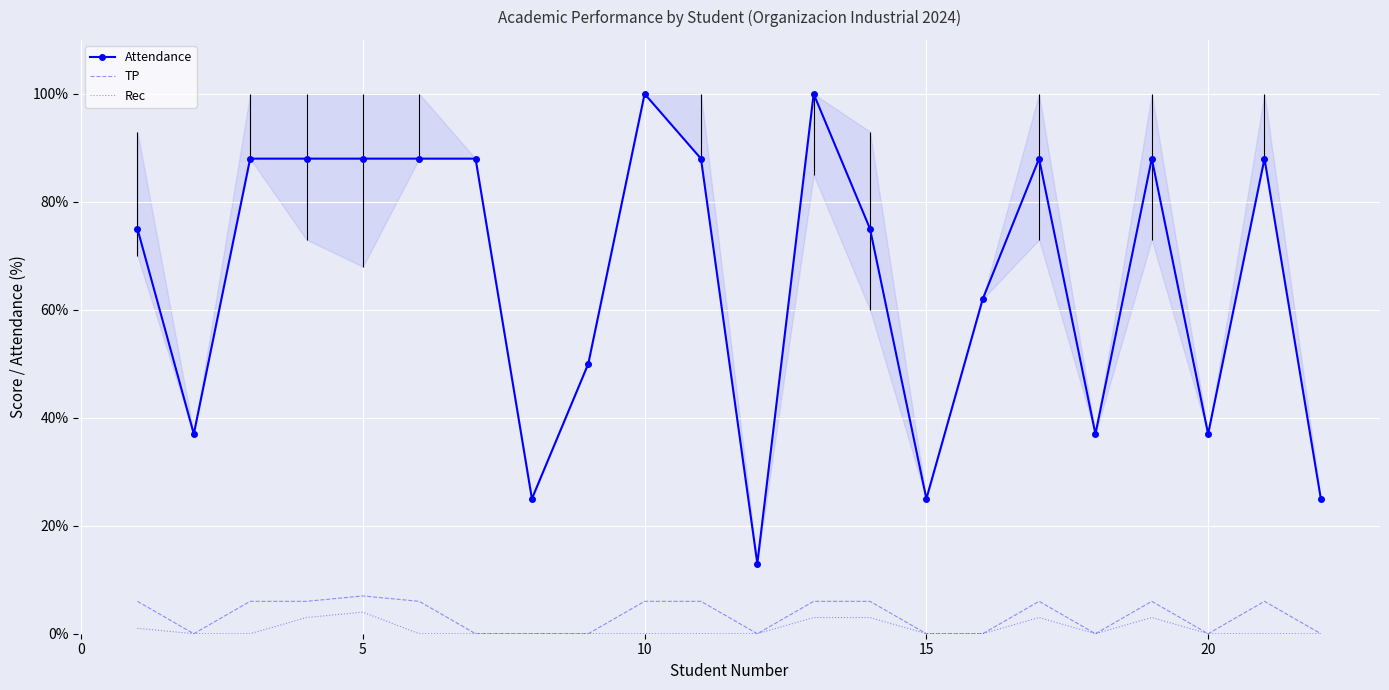

True or false: Rec and TP intersect in this chart.

False